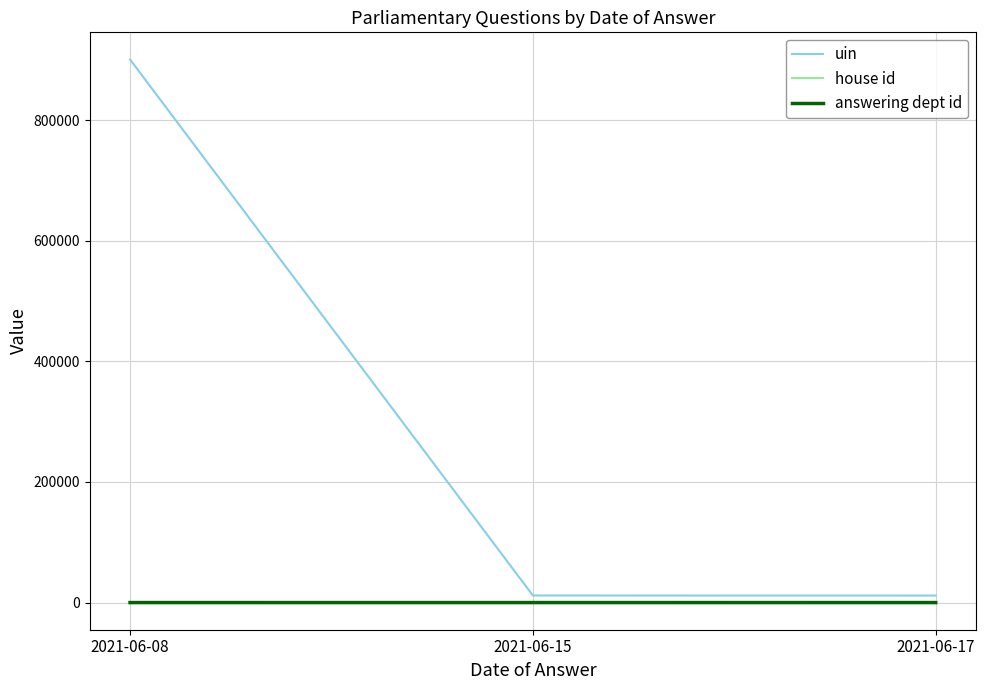

At which label does uin reach its peak?

2021-06-08